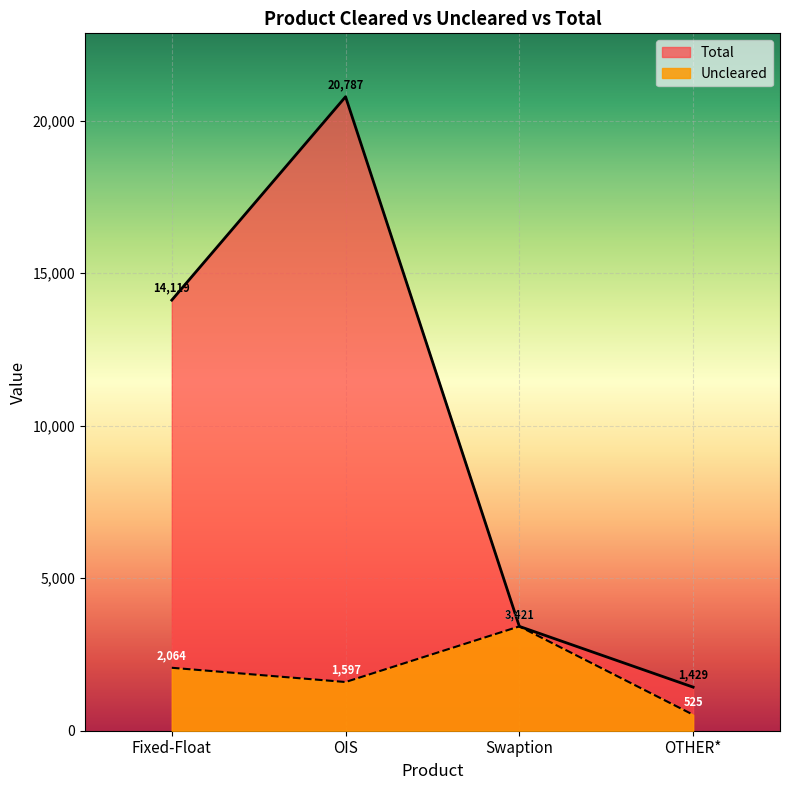

Reading left to right, transcribe all the data shown in this chart.

Uncleared: 2064	1597	3421	525
Total: 14119	20787	3421	1429